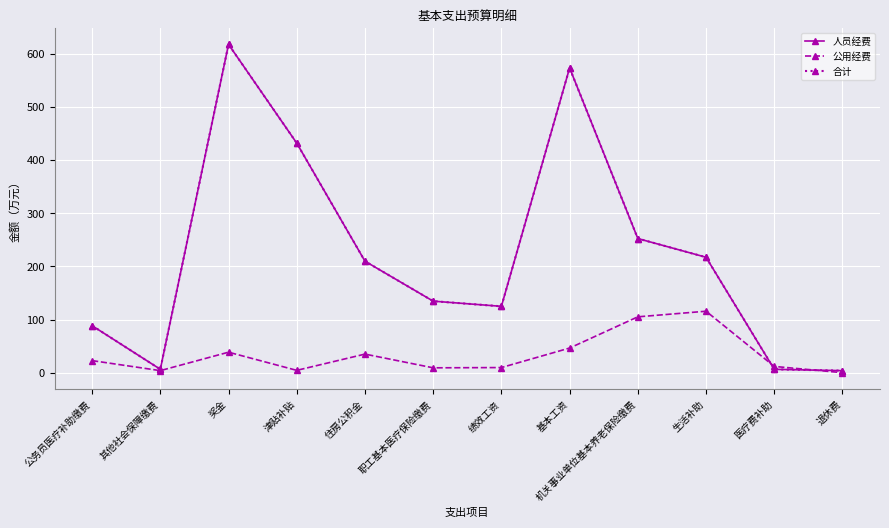

Does the chart have visible grid lines?

Yes